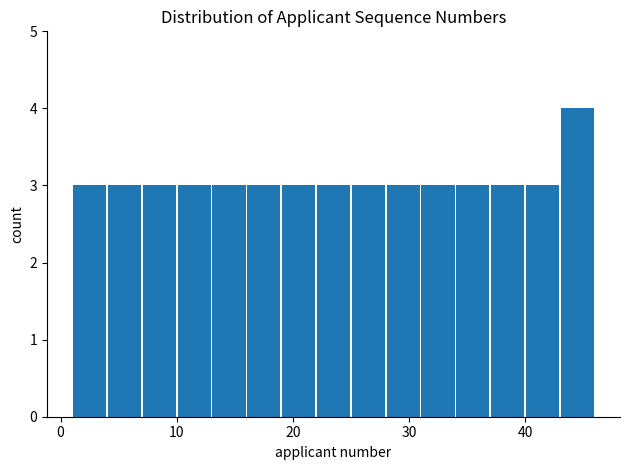

Around what value on the x-axis is the tallest bar? Give the approximate position of its centre, as read against the axis.

45